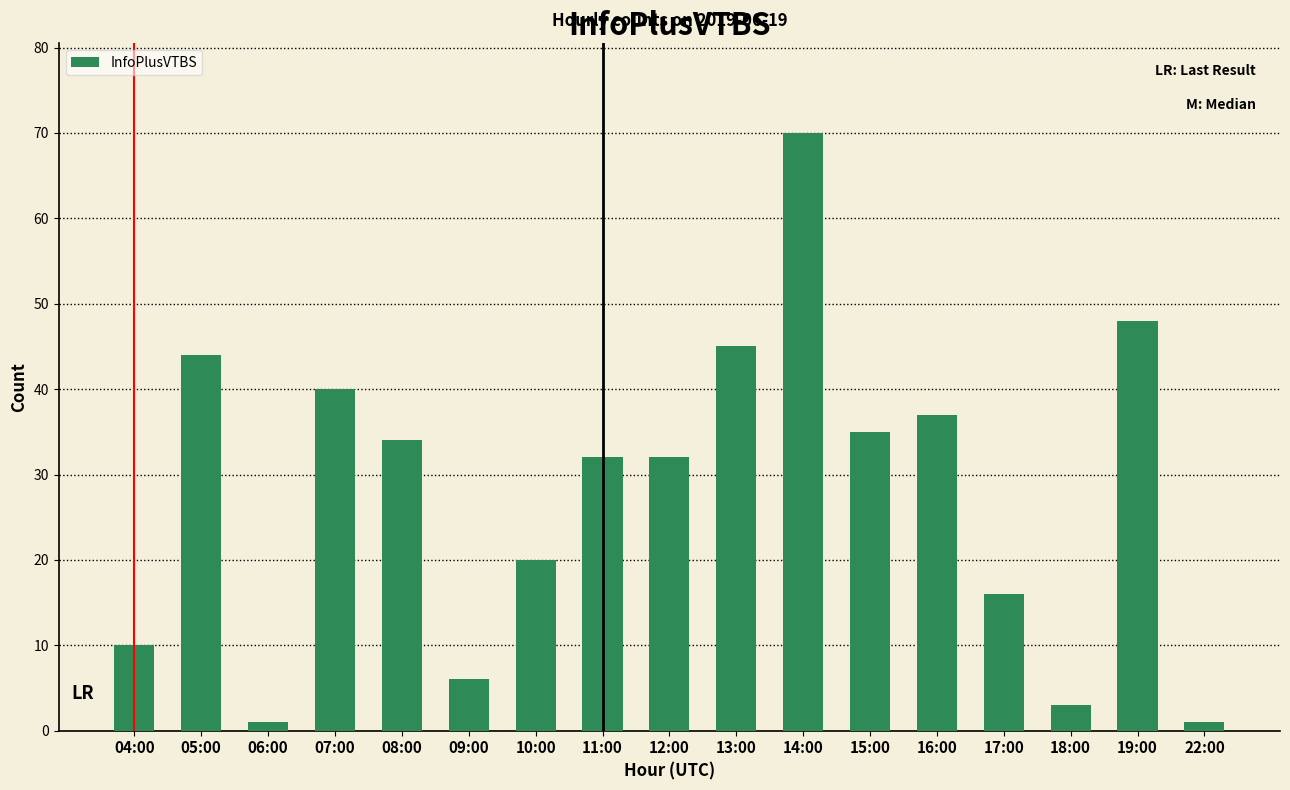

What is the change in value from 05:00 to 13:00?

+1